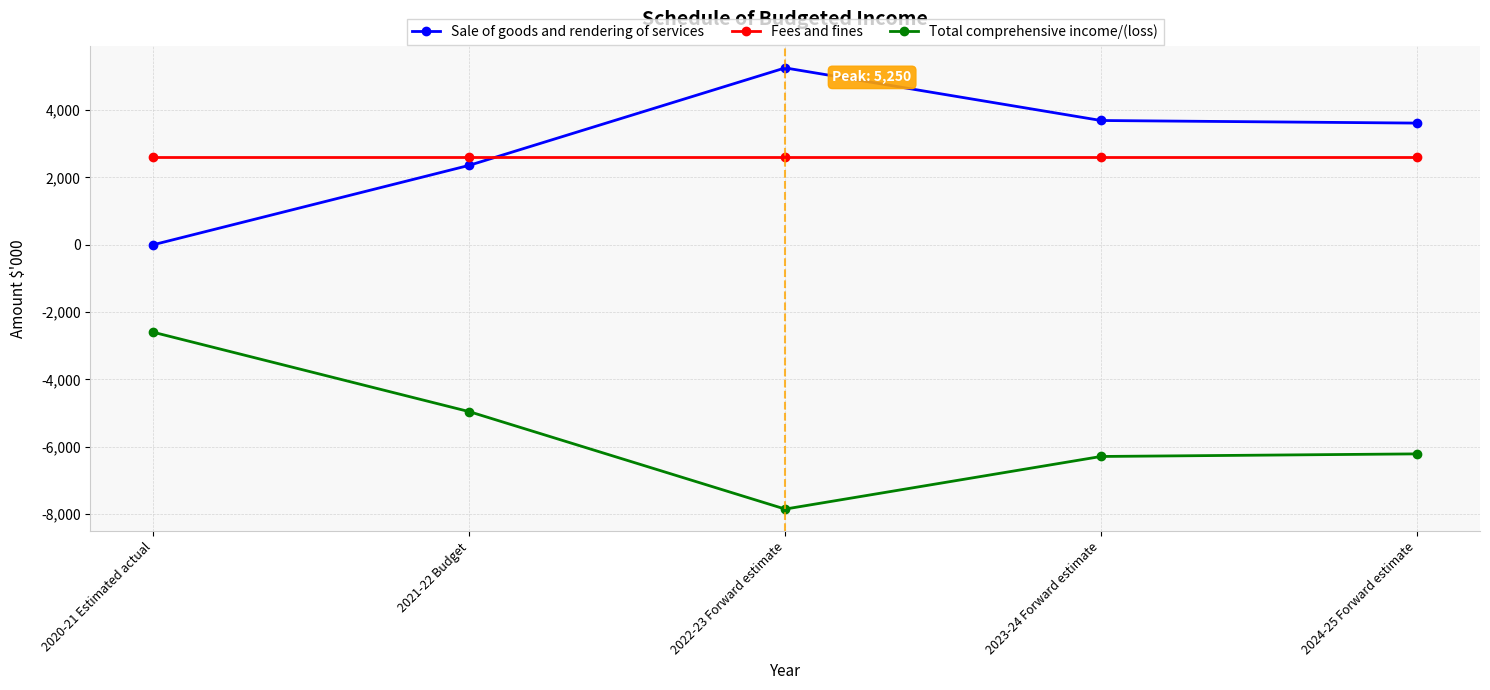

What is the sum of all Total comprehensive income/(loss) values?

-27906